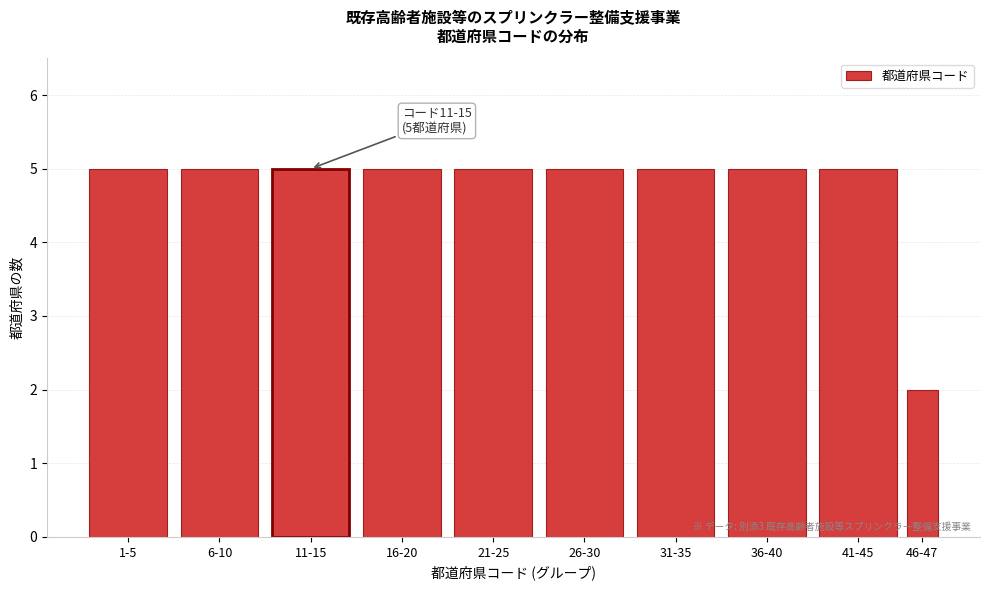

Reading left to right, what are all the values shown in this chart?

5	5	5	5	5	5	5	5	5	2